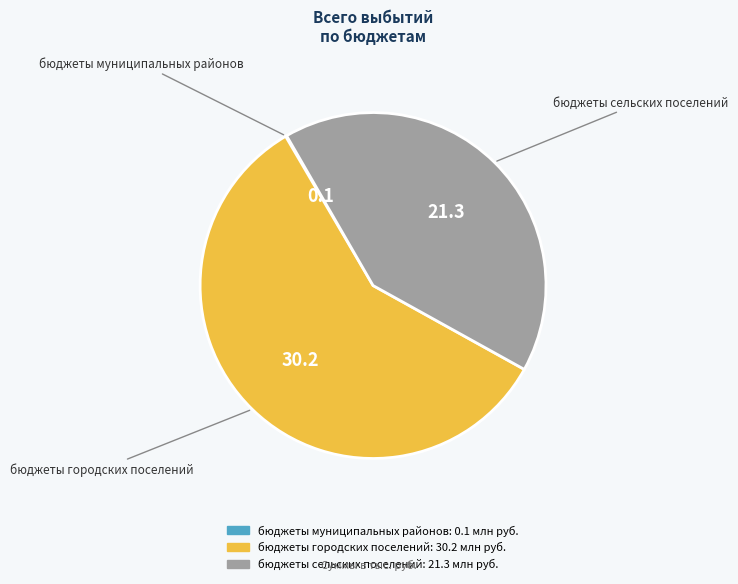

The бюджеты городских поселений slice represents 73% of the pie. True or false?

False